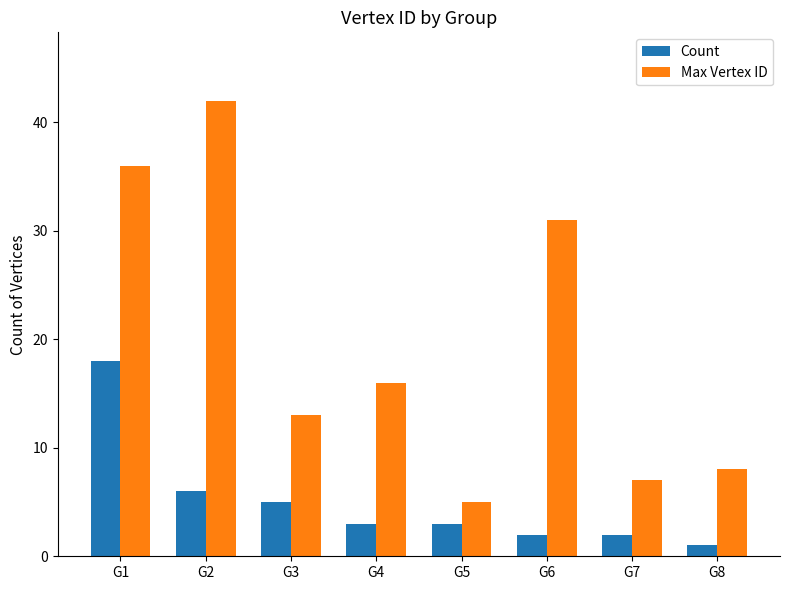

Is it true that Count equals 1 at G8?

True